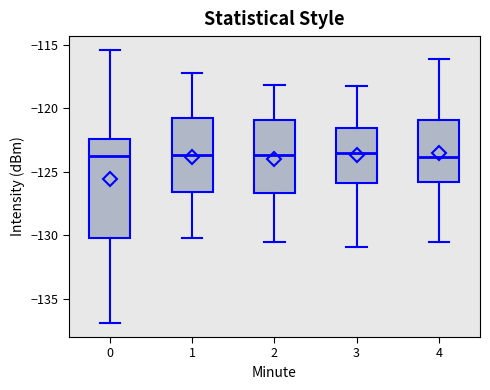

Reading left to right, read every box against the y-axis: the position of its median line, the range the box covers, and the ends of its whiskers. The values are not printed on the chart, so give them approximately, as read against the axis.

0: median -124.0, box -130.0 to -122.5, whiskers -137.0 to -115.5
1: median -123.5, box -126.5 to -121.0, whiskers -130.0 to -117.0
2: median -123.5, box -126.5 to -121.0, whiskers -130.5 to -118.0
3: median -123.5, box -126.0 to -121.5, whiskers -131.0 to -118.0
4: median -124.0, box -126.0 to -121.0, whiskers -130.5 to -116.0